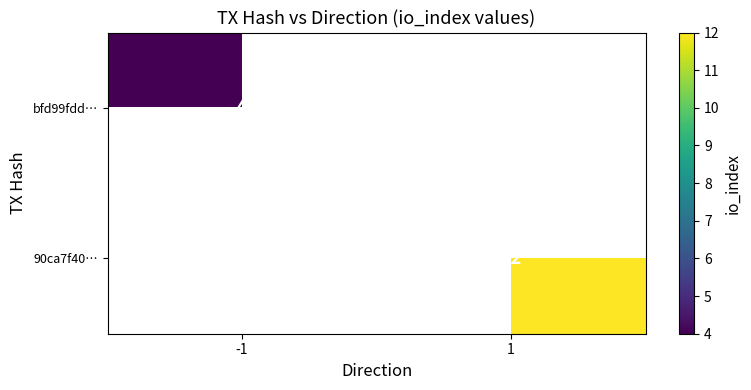

At how many categories does at least one series exceed 7?

1